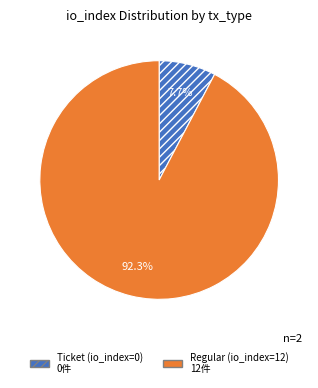

To the nearest percent, what is the difference between the largest and smallest slice percentages?

85%